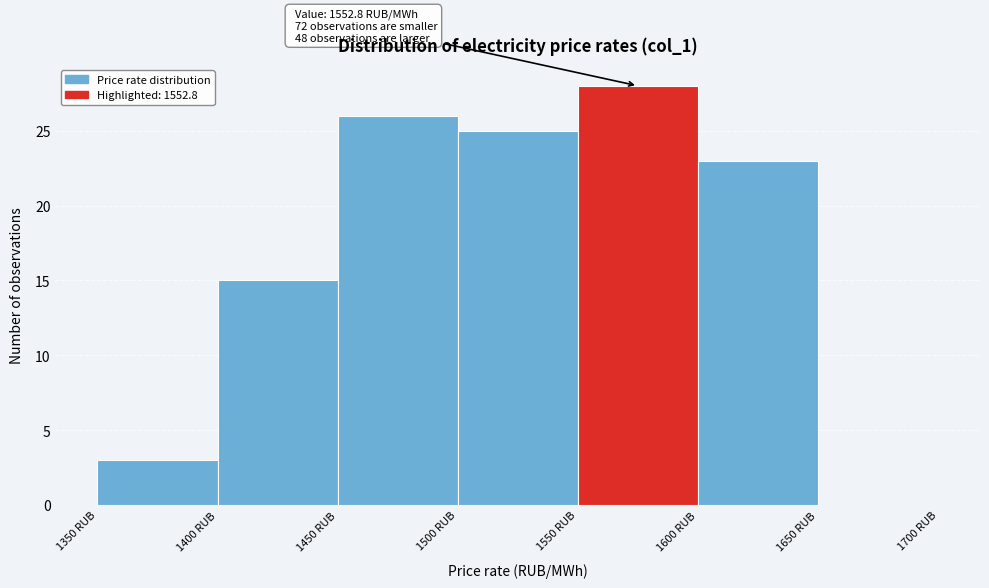

Which range on the x-axis has the tallest bar?

1550 to 1600